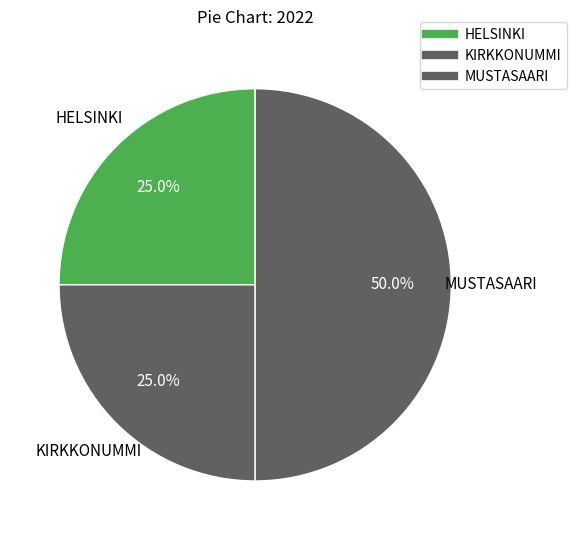

To the nearest percent, what percentage of the pie is MUSTASAARI?

50%